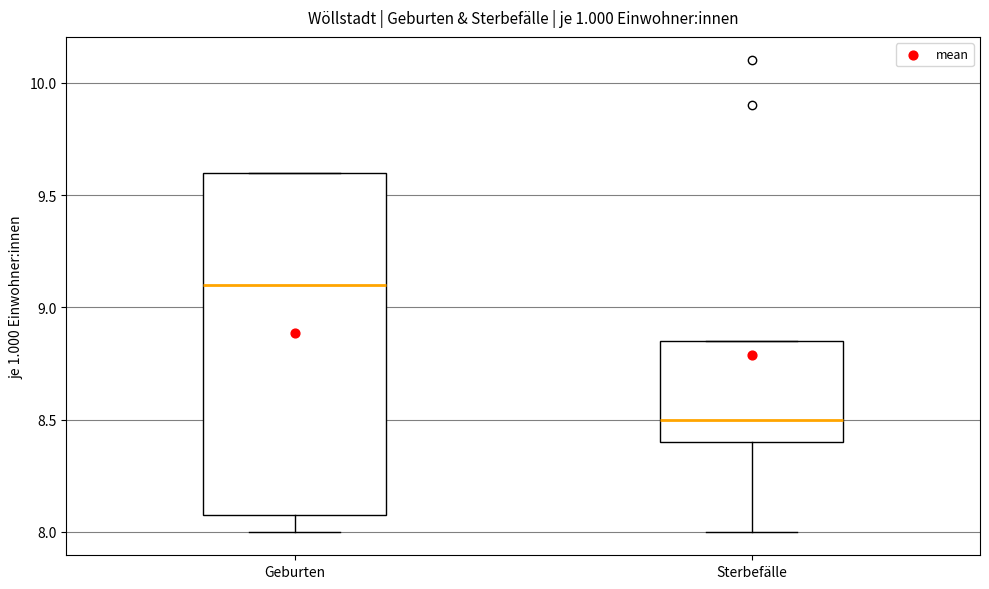

Which box has the lowest median line?

Sterbefälle